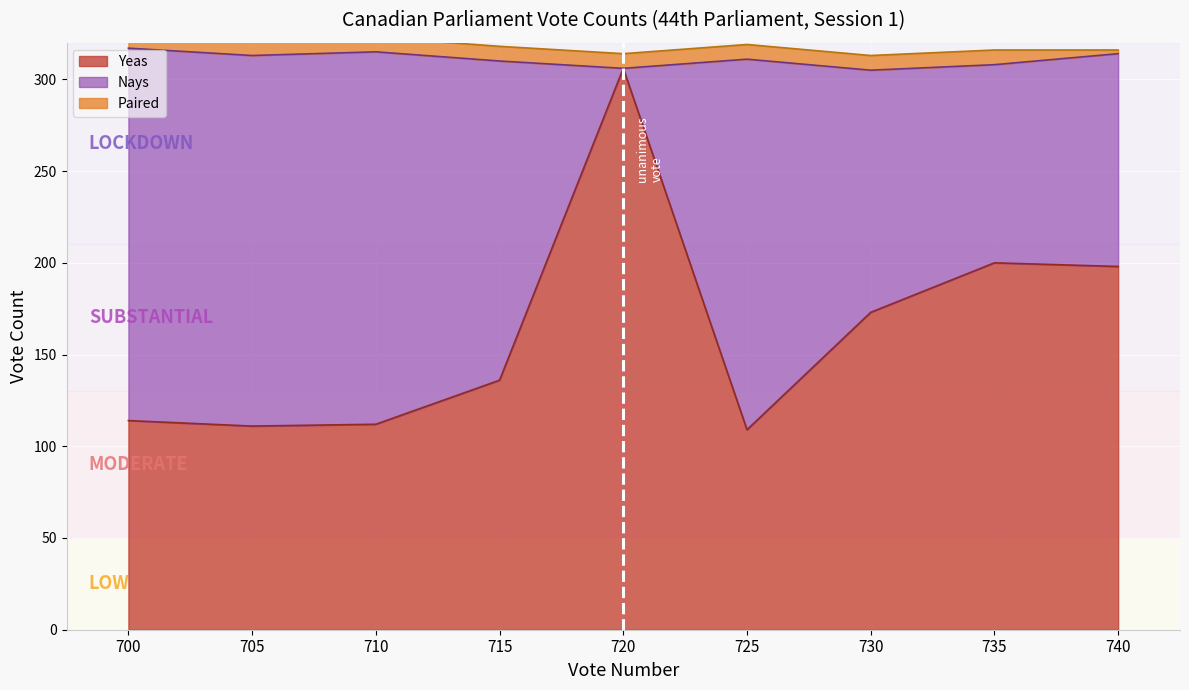

How many values in the Nays series exceed 174?

4